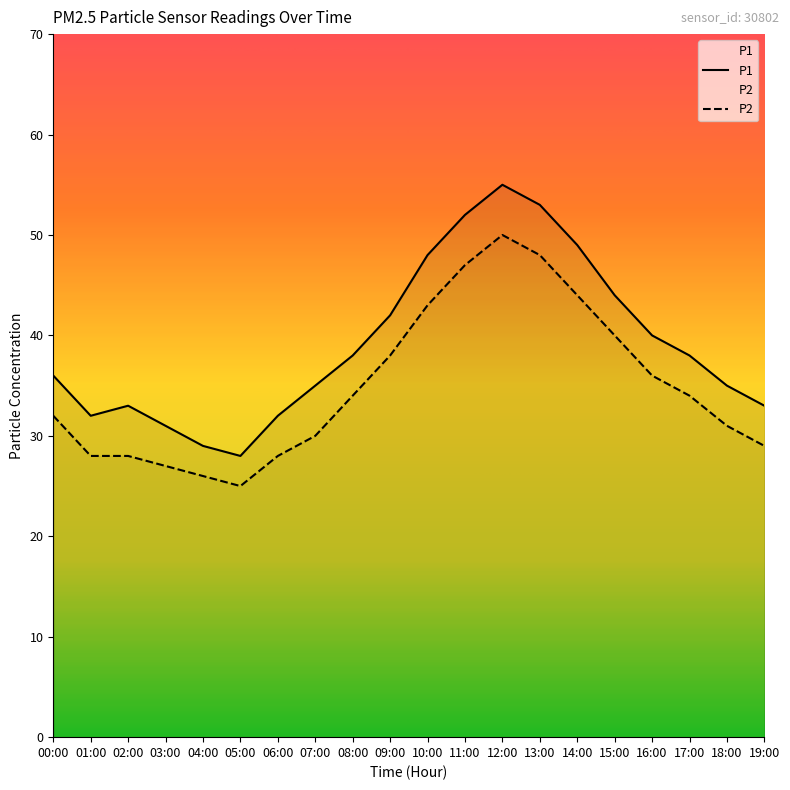

Which series has the largest range (max minus min)?

P1